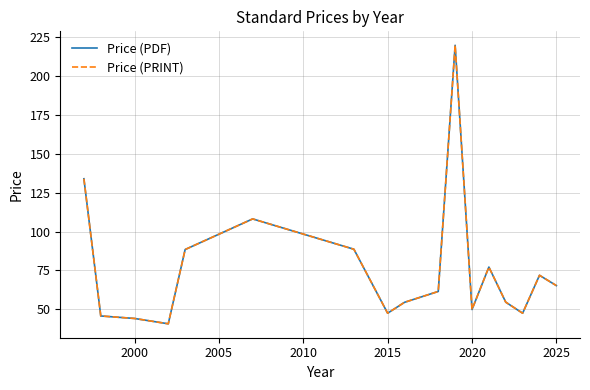

Is this an area chart (filled region under the line)?

No